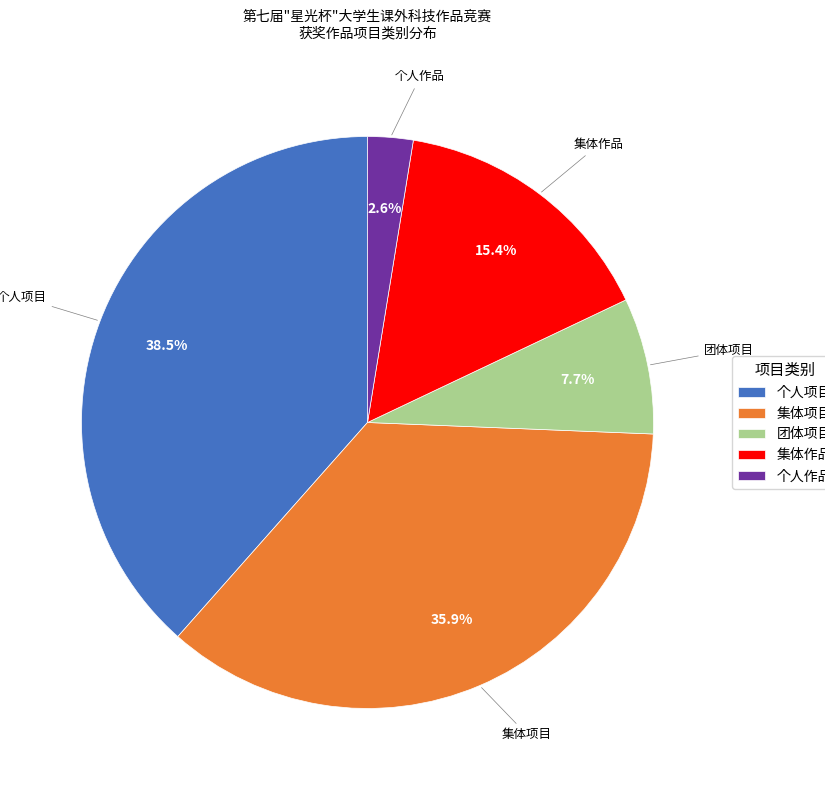

Rank the categories by value from highest to lowest.

个人项目, 集体项目, 集体作品, 团体项目, 个人作品